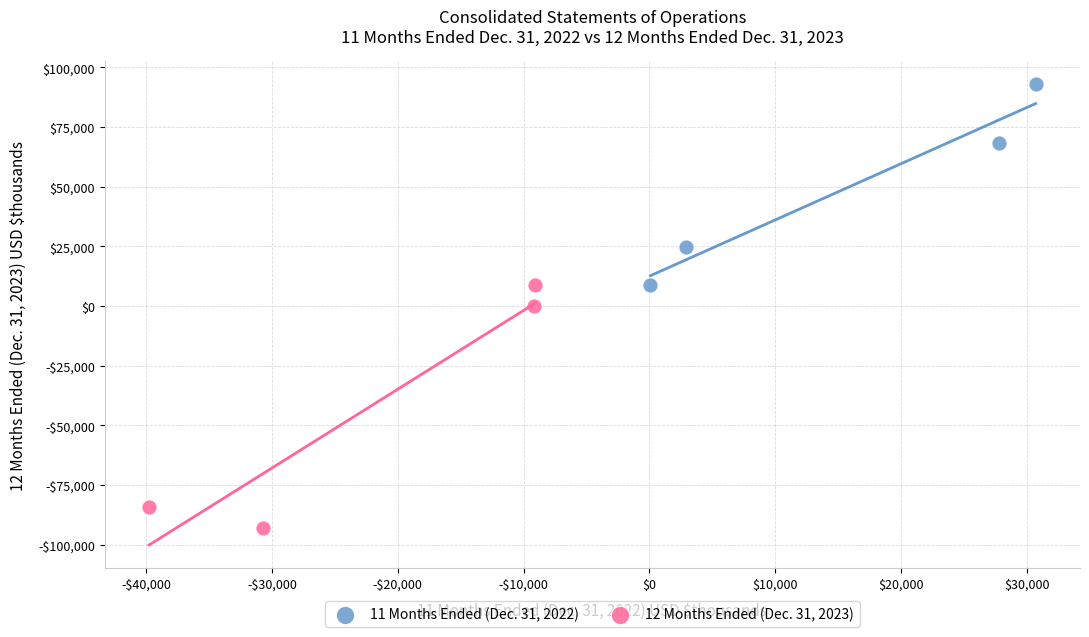

Which series has the largest Y range (max minus min)?

12 Months Ended (Dec. 31, 2023)